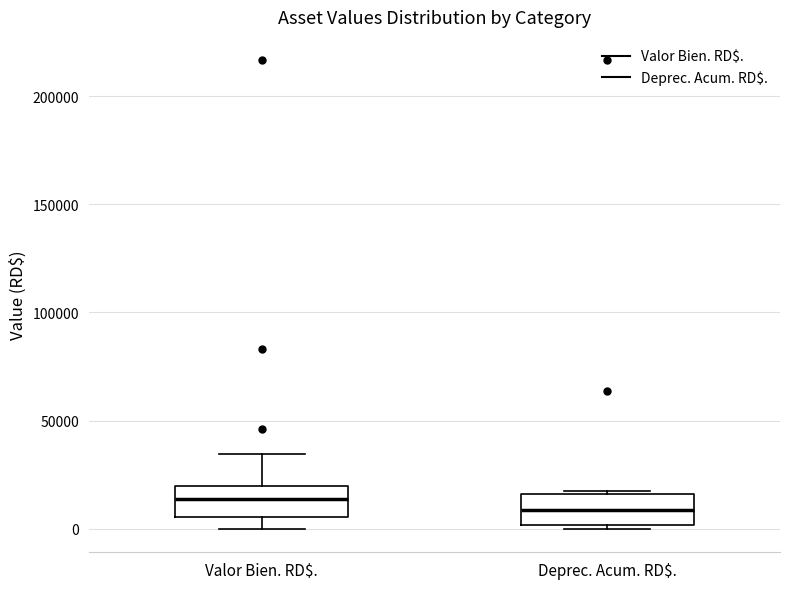

Reading left to right, transcribe this box plot: for each box, give where its median line is, the range the box spans, and where its two whiskers end, as read against the y-axis. The values are not printed on the chart, so give them approximately, as read against the axis.

Valor Bien. RD$.: median 15000, box 5000 to 20000, whiskers 0 to 35000
Deprec. Acum. RD$.: median 10000, box 0 to 15000, whiskers 0 (just below the box's lower edge) to 20000